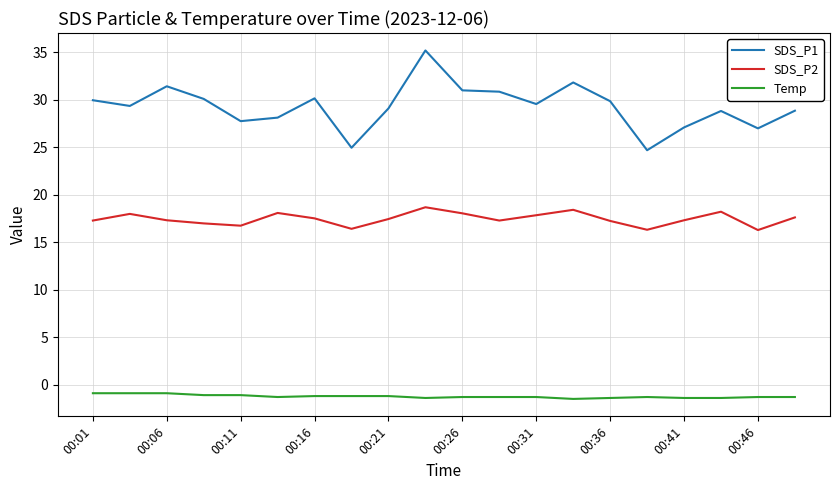

What is the highest value of the Temp series?

-0.9